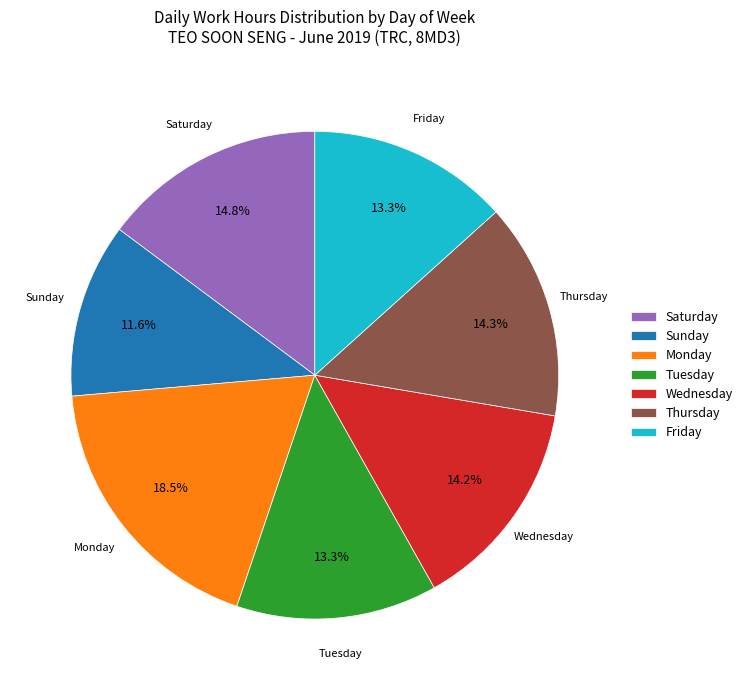

Combined, what portion of the pie is Sunday and Saturday?

26.4%